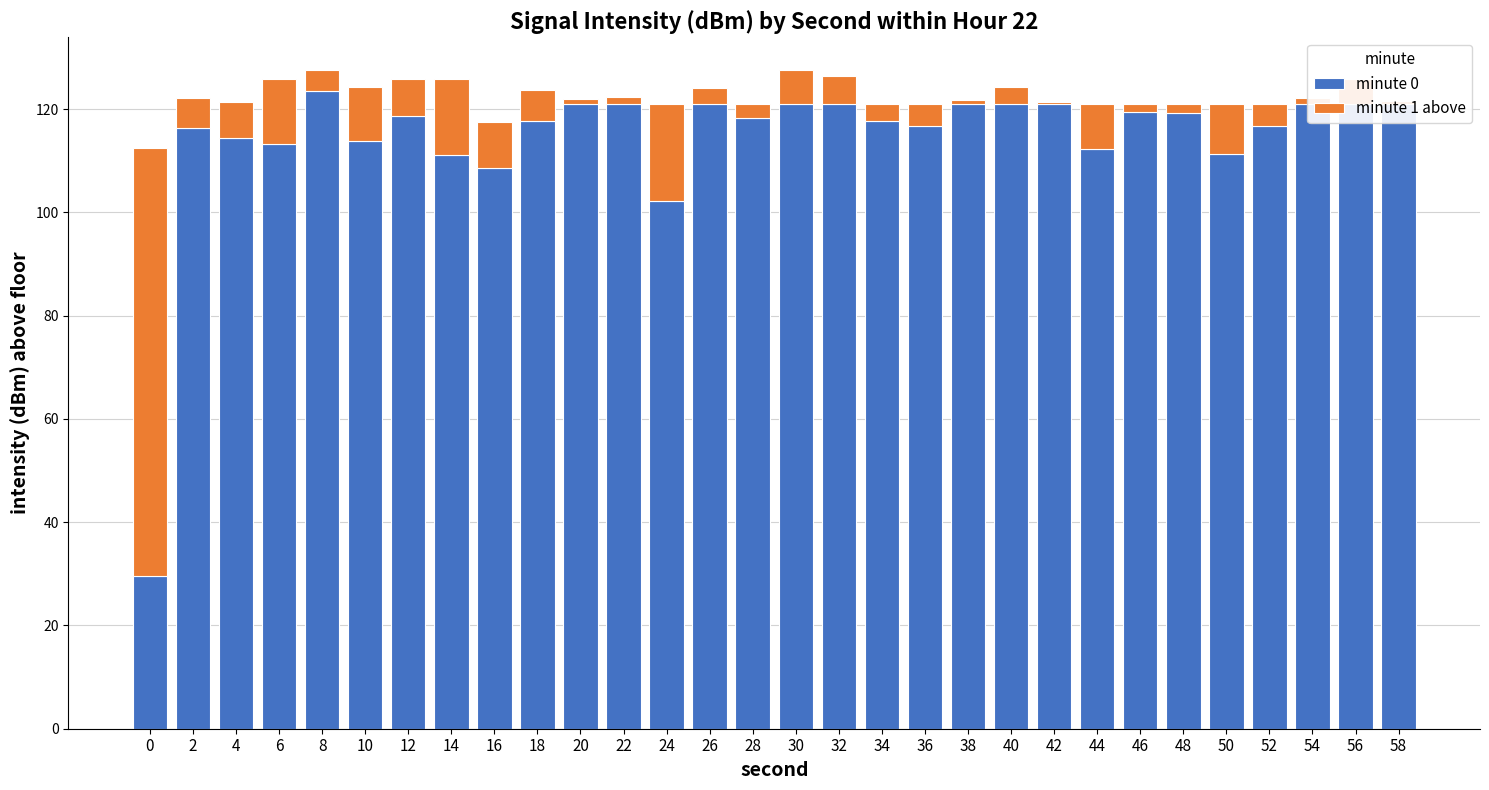

Does the chart contain stacked bars?

Yes